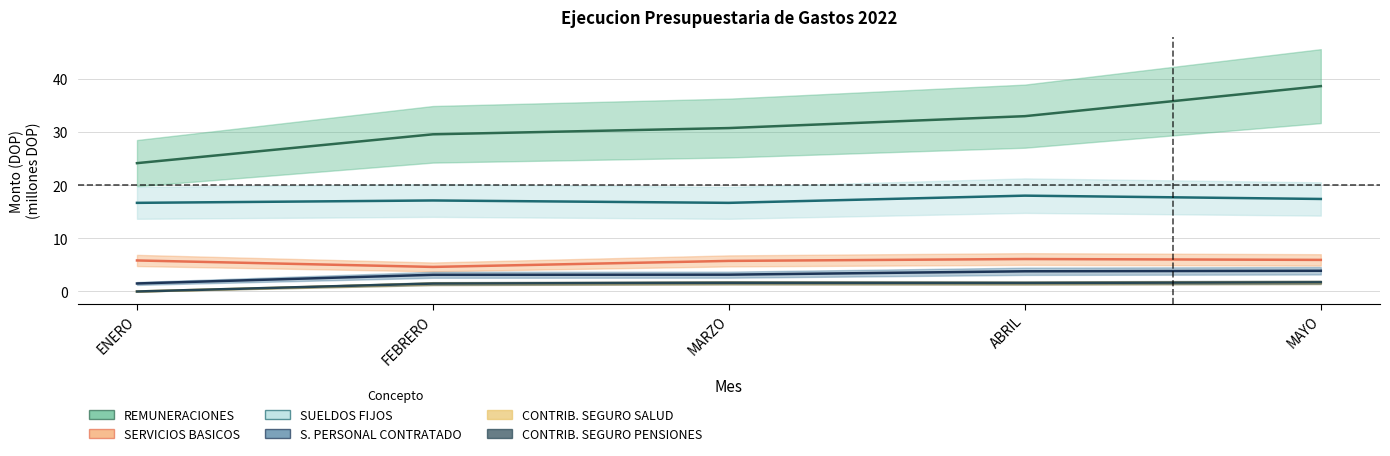

Count the number of categories in the chart.

5